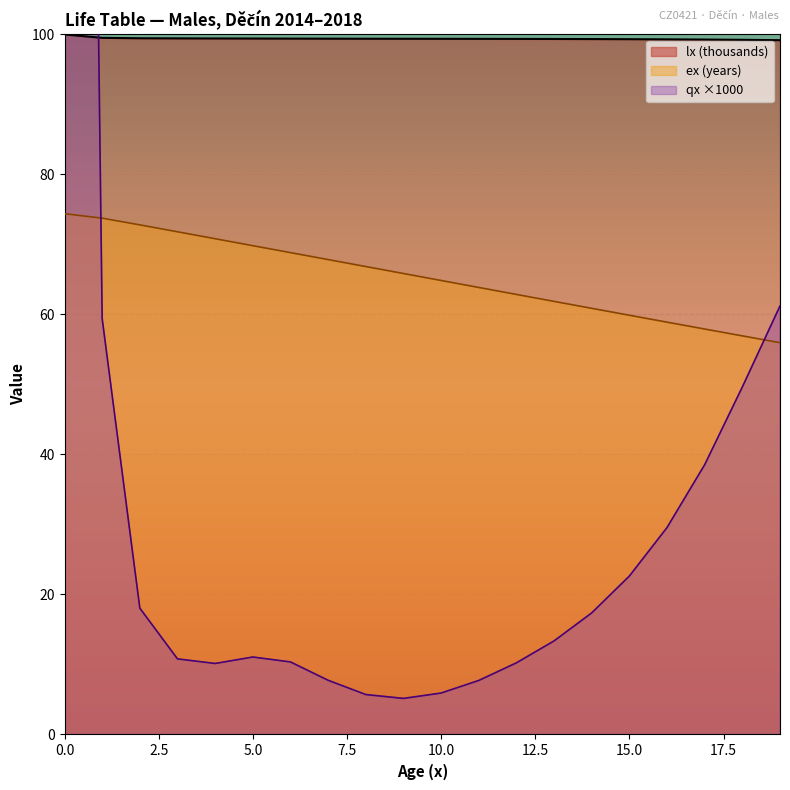

Which series has the largest range (max minus min)?

qx_scaled